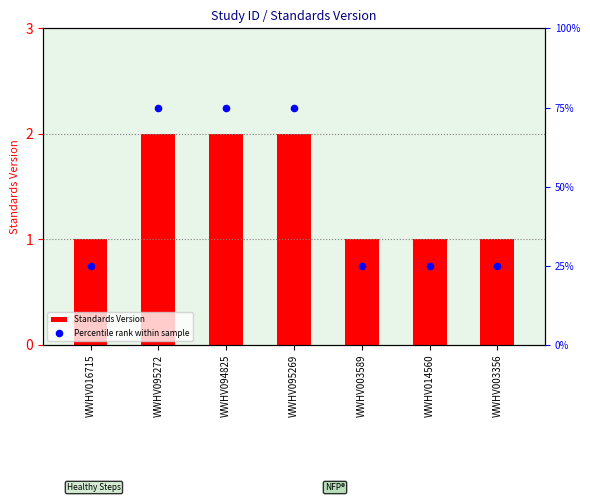

At how many categories does at least one series exceed 2?

7